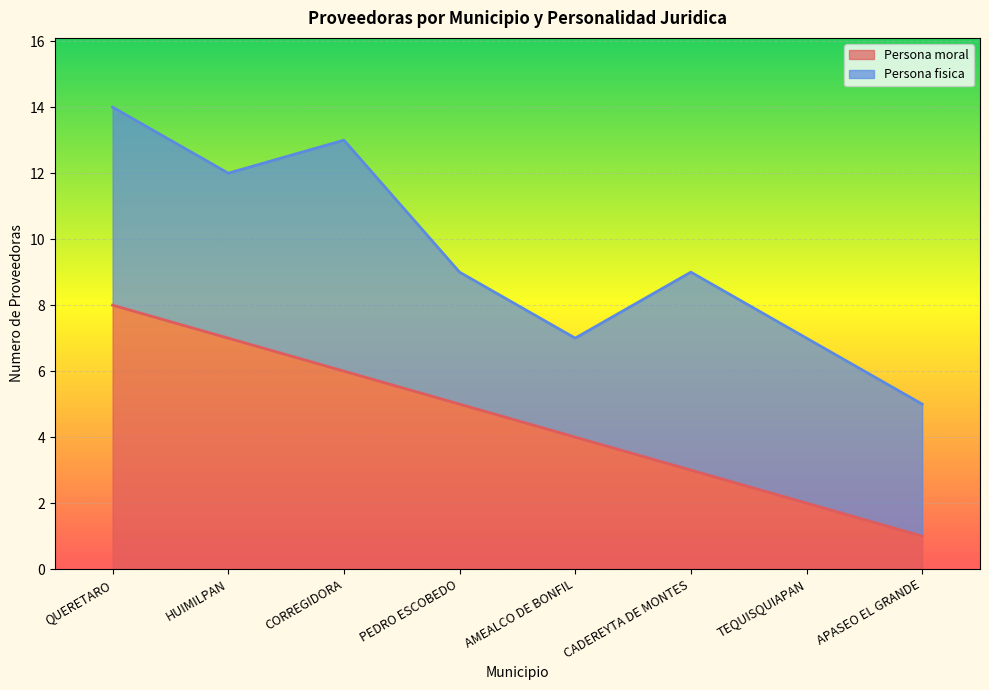

What is the average value?

4